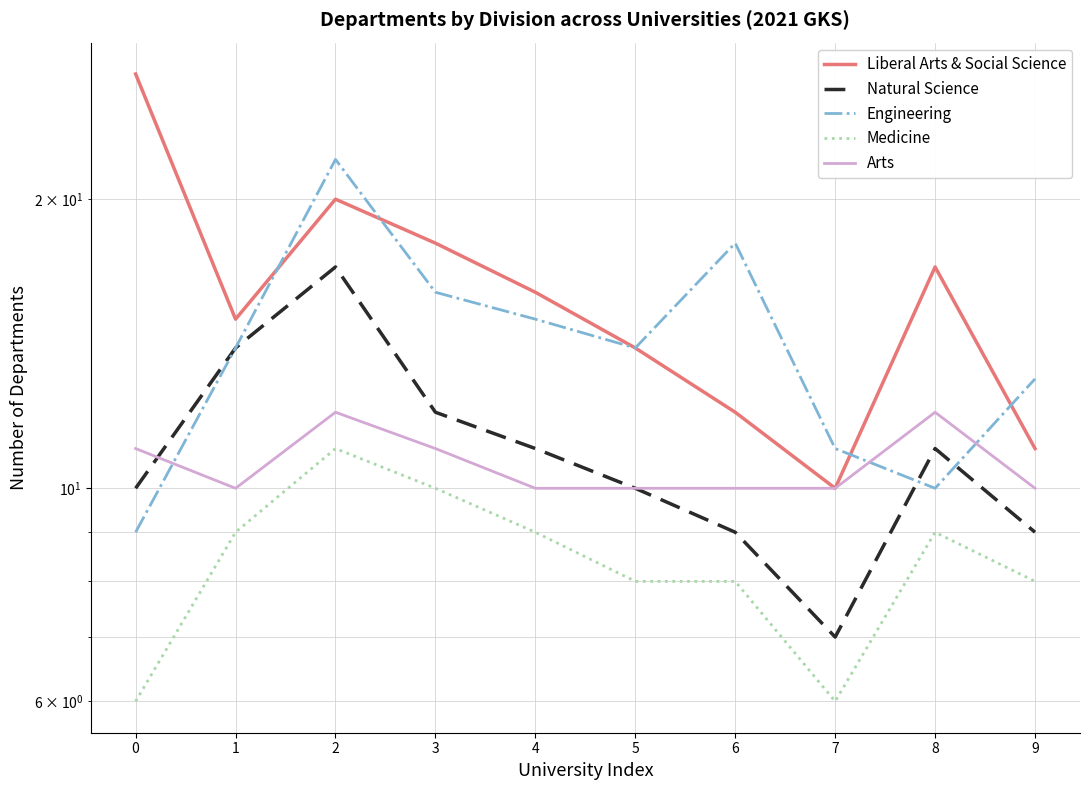

Which series has the largest range (max minus min)?

Liberal Arts & Social Science